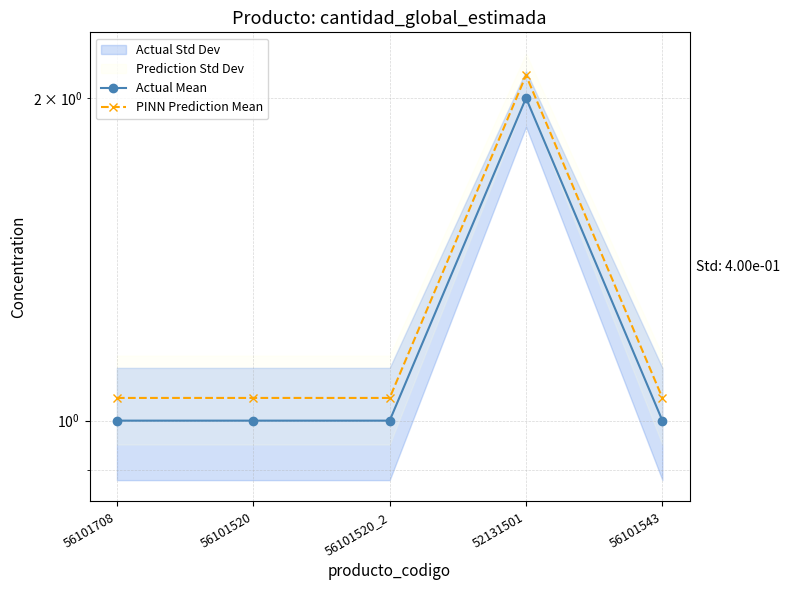

Which has a higher value, 56101708 or 56101520_2?

56101708